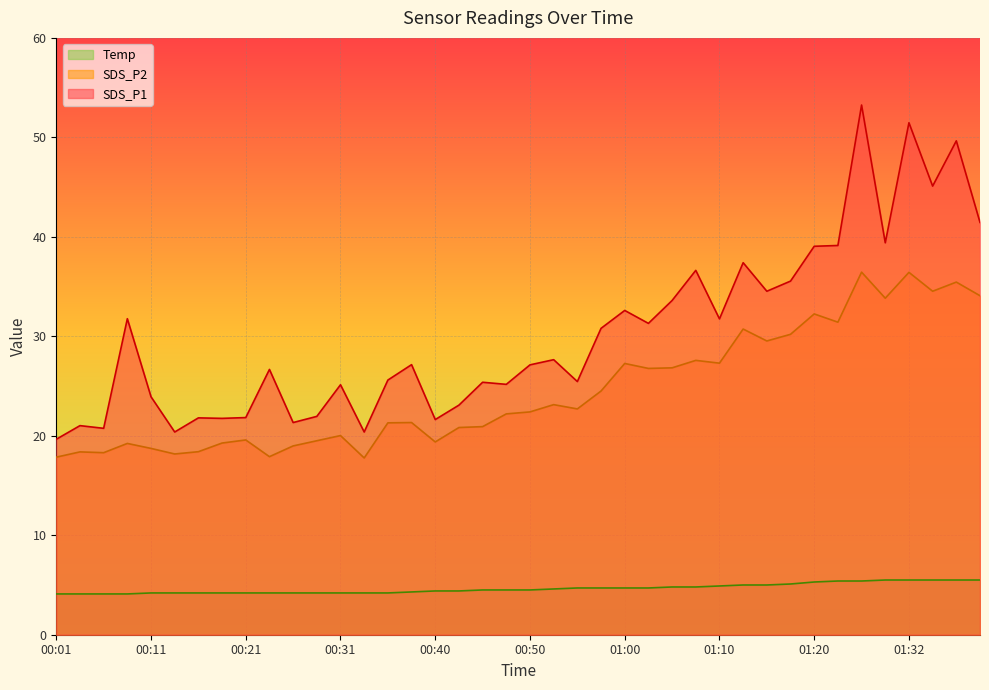

What is the maximum value shown in the chart?

53.2